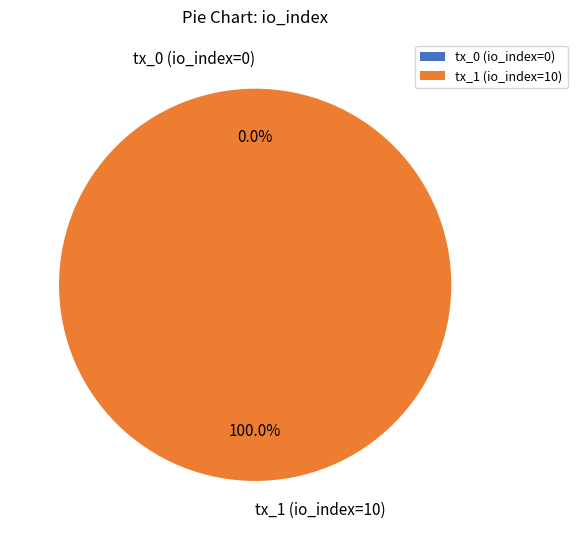

What percentage do tx_1 (io_index=10) and tx_0 (io_index=0) together represent?

100.0%